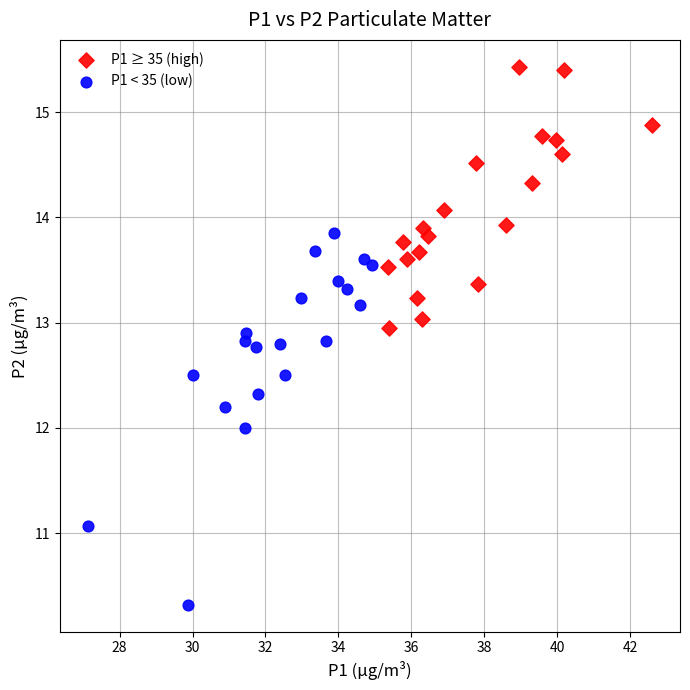

Which series has the widest spread of Y values?

P1 < 35 (low)